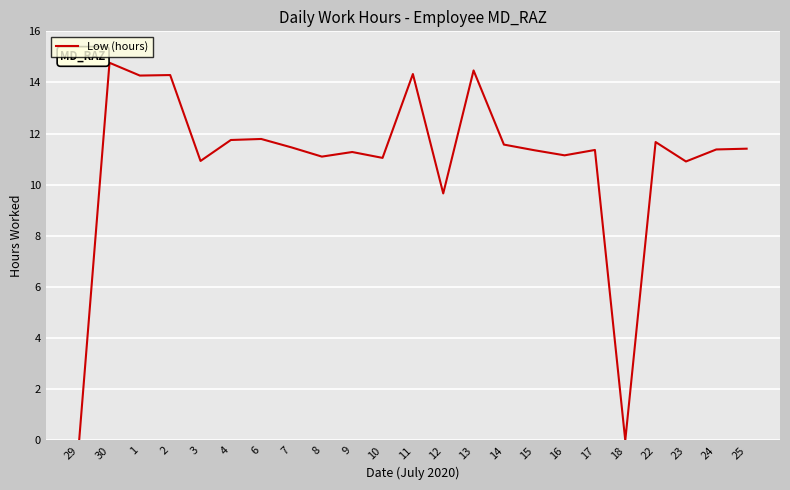

What is the ratio of the value at 4 to the value at 8?

1.1